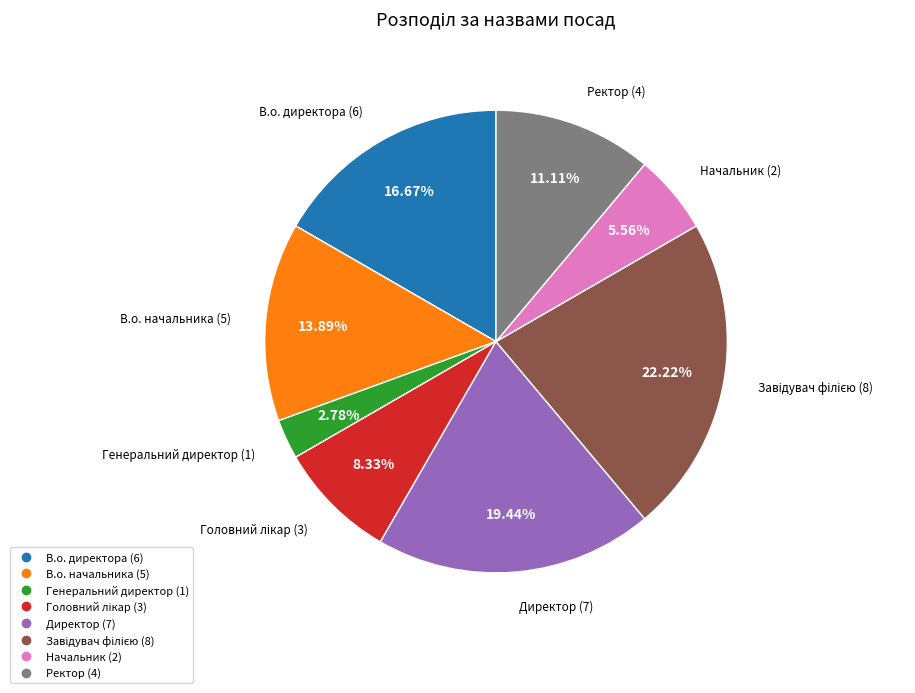

Do В.о. начальника and Директор together represent more than half of the pie?

No